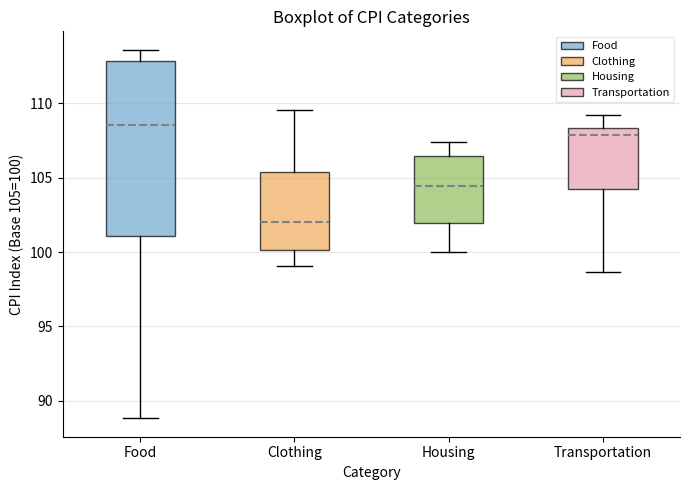

Reading left to right, transcribe this box plot: for each box, give where its median line is, the range the box spans, and where its two whiskers end, as read against the y-axis. The values are not printed on the chart, so give them approximately, as read against the axis.

Food: median 108.5, box 101.0 to 113.0, whiskers 89.0 to 113.5
Clothing: median 102.0, box 100.0 to 105.5, whiskers 99.0 to 109.5
Housing: median 104.5, box 102.0 to 106.5, whiskers 100.0 to 107.5
Transportation: median 108.0, box 104.0 to 108.5, whiskers 98.5 to 109.0